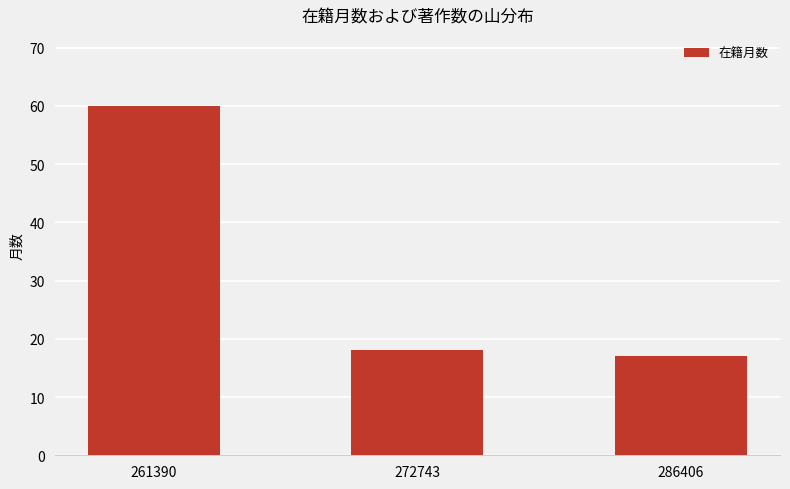

Rank the categories by value from highest to lowest.

261390, 272743, 286406